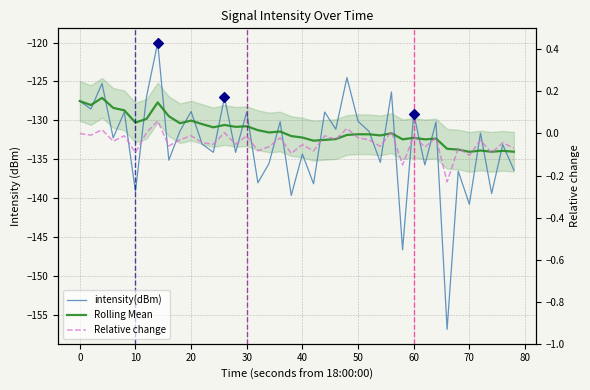

What are all the series names shown in the legend?

intensity(dBm), Rolling Mean, Relative change